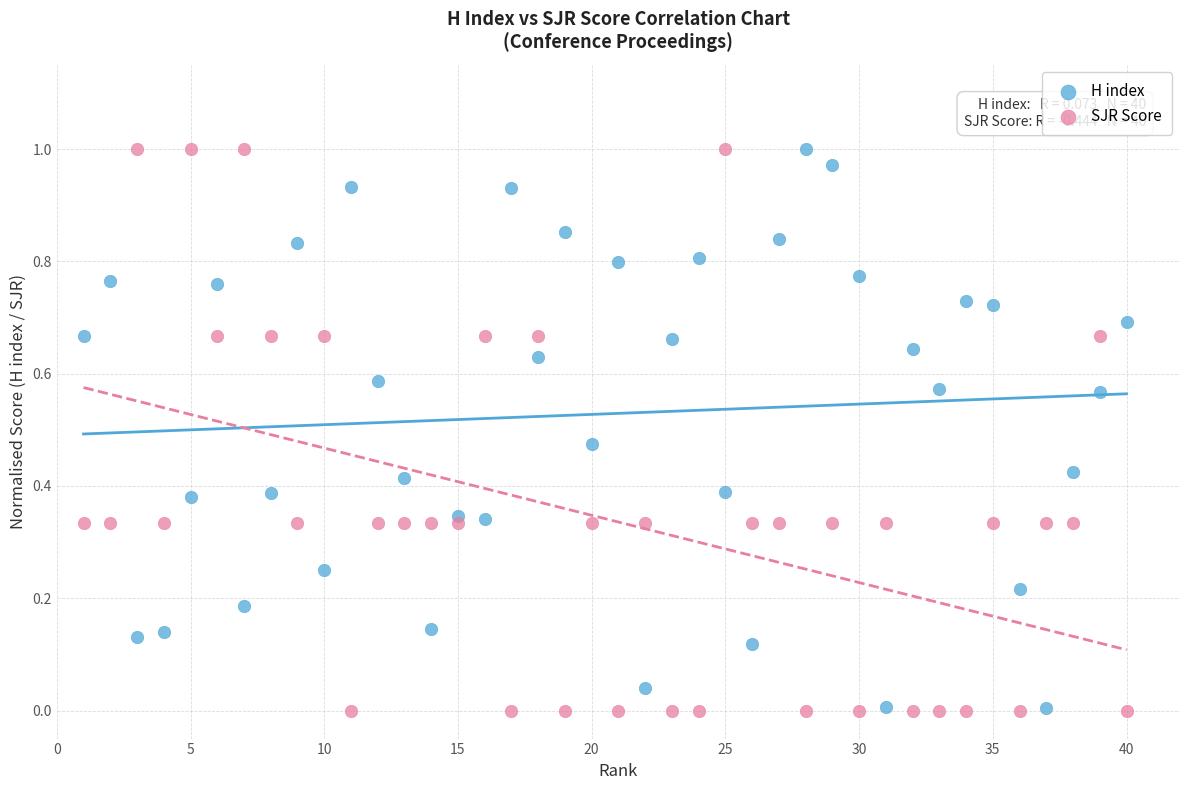

What are all the series names shown in the legend?

H index, SJR Score